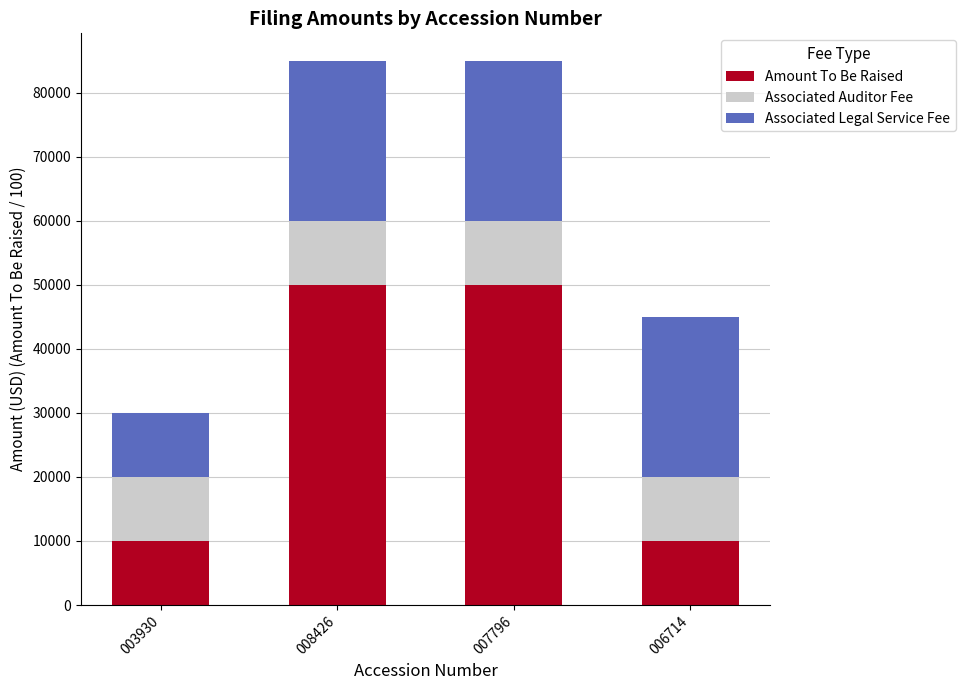

Reading left to right, what are the values for Amount To Be Raised?

003930=10000	008426=50000	007796=50000	006714=10000